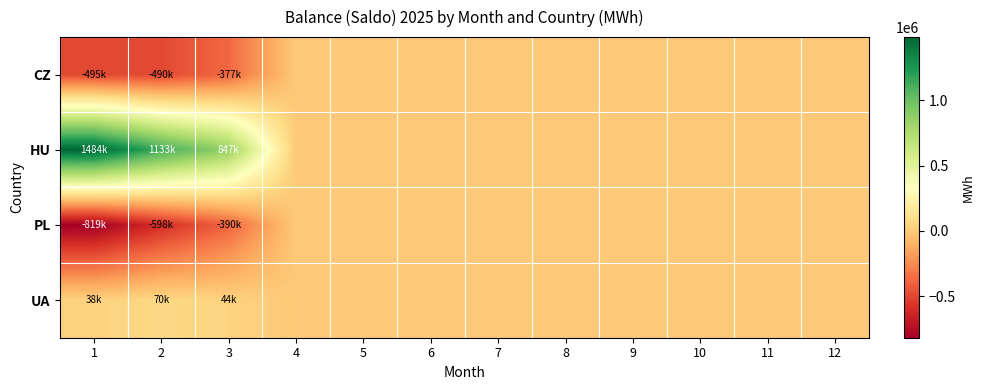

Rank the series by their maximum value, from lowest to highest.

CZ, PL, UA, HU